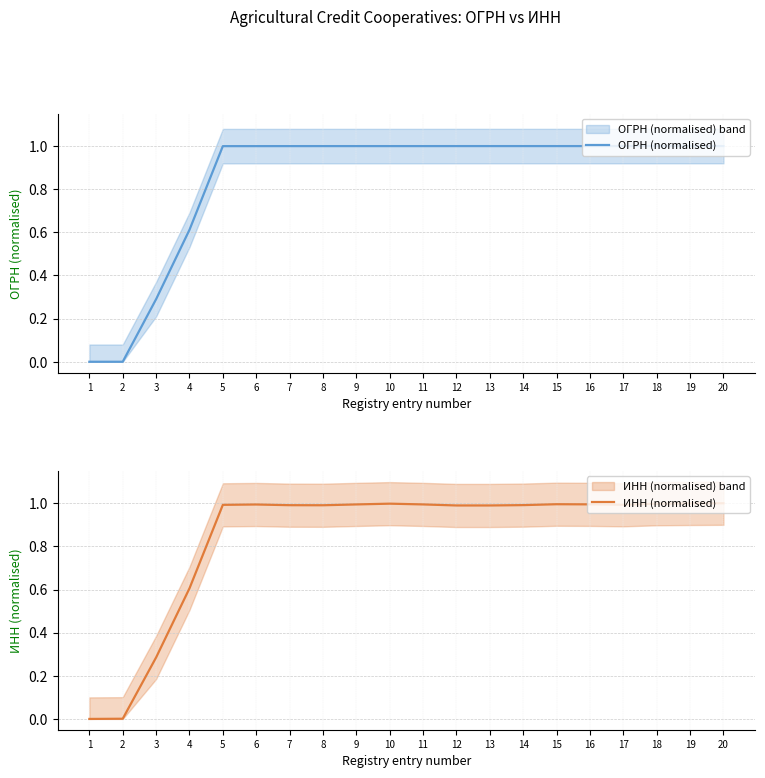

Reading left to right, list all the values displayed in this chart.

ОГРН (normalised): 1=0.0	2=0.0	3=0.3	4=0.6	5=1.0	6=1.0	7=1.0	8=1.0	9=1.0	10=1.0	11=1.0	12=1.0	13=1.0	14=1.0	15=1.0	16=1.0	17=1.0	18=1.0	19=1.0	20=1.0
ИНН (normalised): 1=0.0	2=0.0	3=0.3	4=0.6	5=1.0	6=1.0	7=1.0	8=1.0	9=1.0	10=1.0	11=1.0	12=1.0	13=1.0	14=1.0	15=1.0	16=1.0	17=1.0	18=1.0	19=1.0	20=1.0